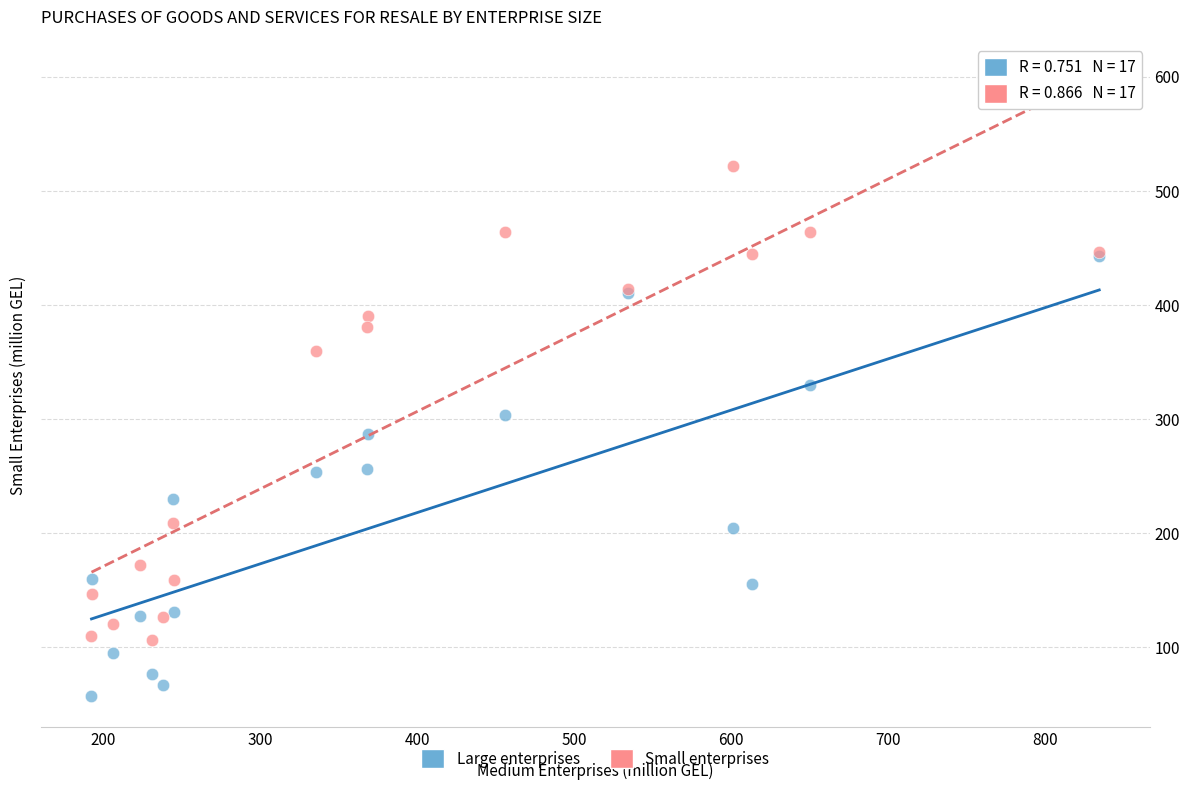

In the Small enterprises series, what Y value is closest to 313?

359.5